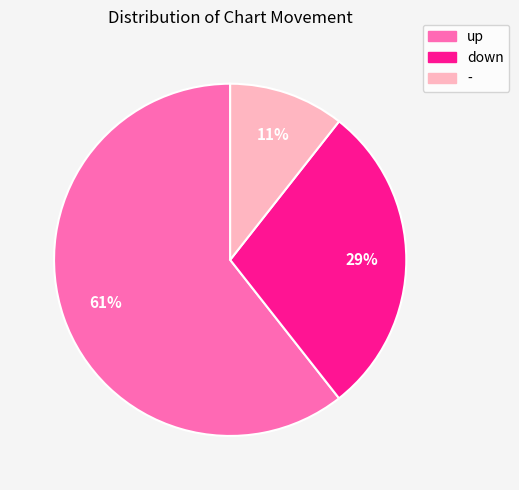

Rank the categories by value from highest to lowest.

up, down, -